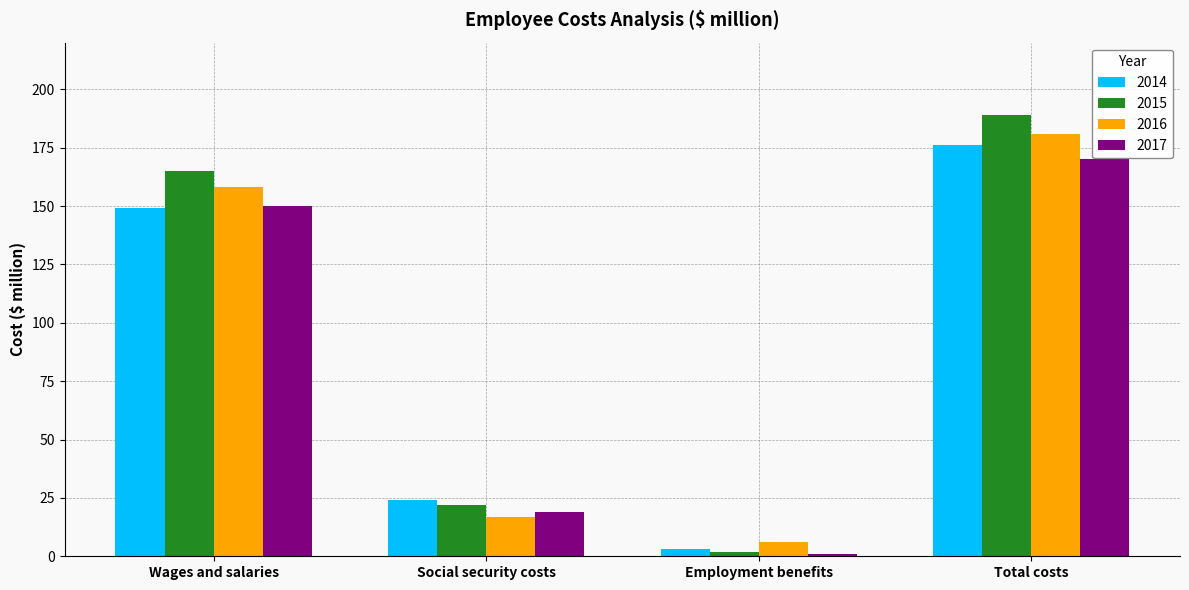

What is the sum of the 2014 values at Wages and salaries and Total costs?

325